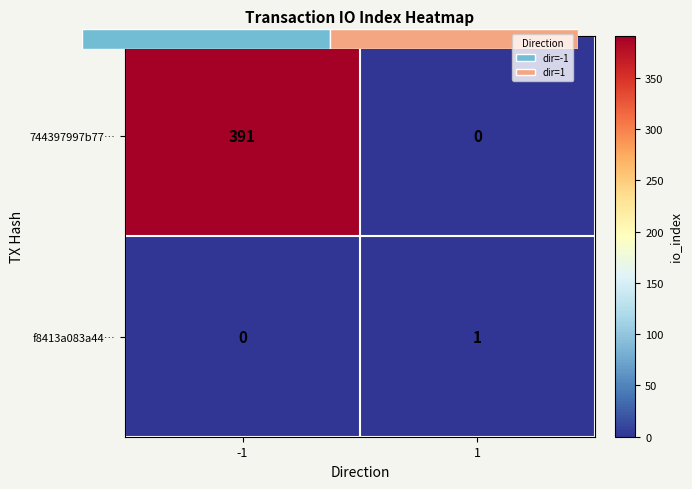

Which series changed the most between -1 and 1?

744397997b77…